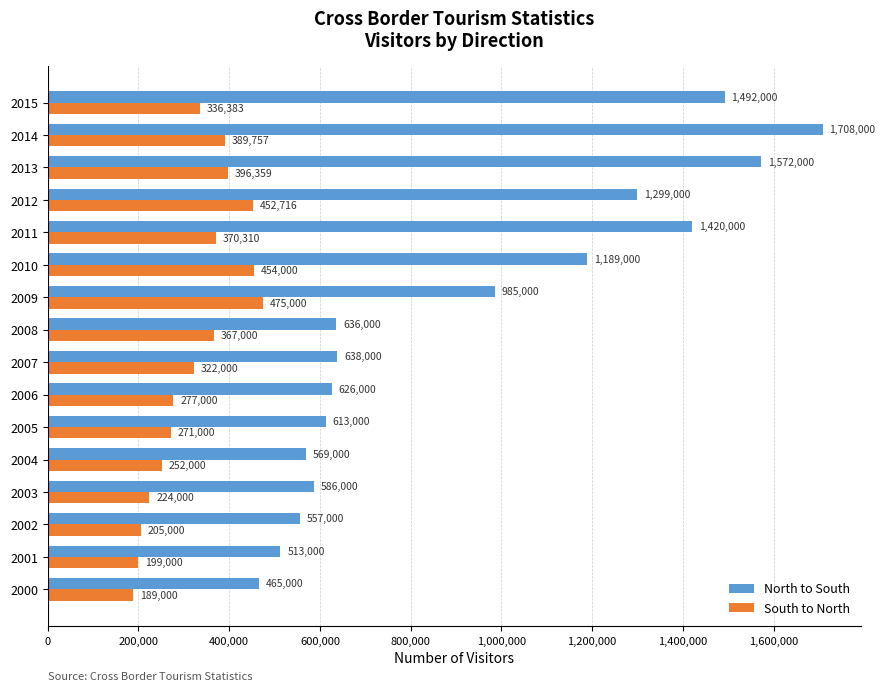

Is it true that North to South equals 2810904 at 2014?

False